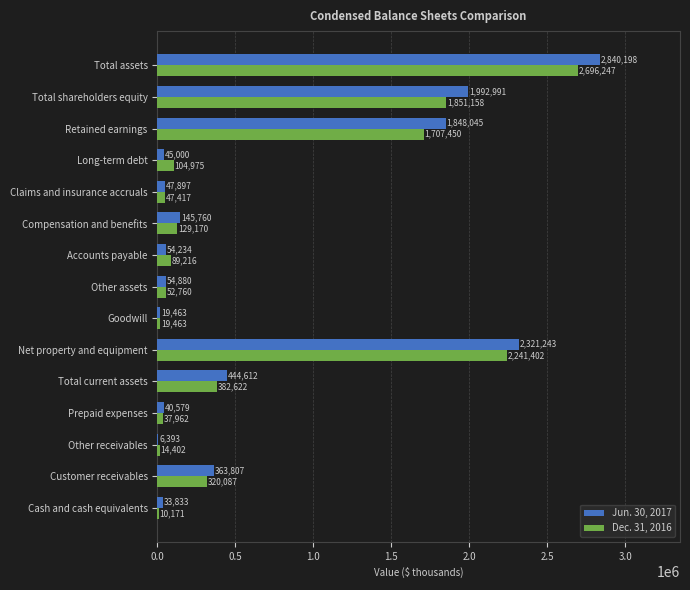

What is the highest value of the Dec. 31, 2016 series?

2696247